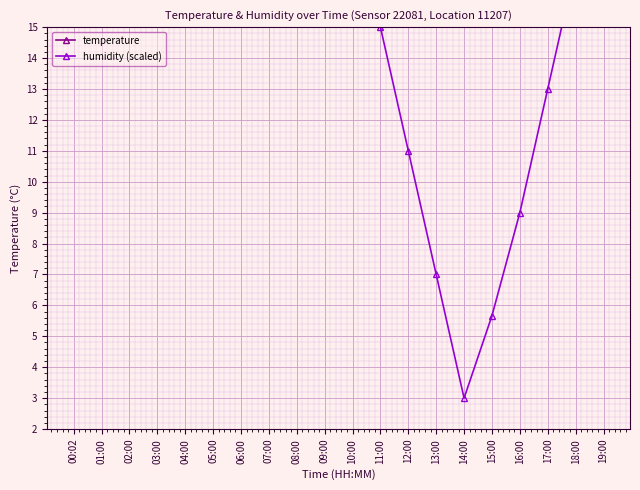

What is the total value across all series at 19:00?

36.9